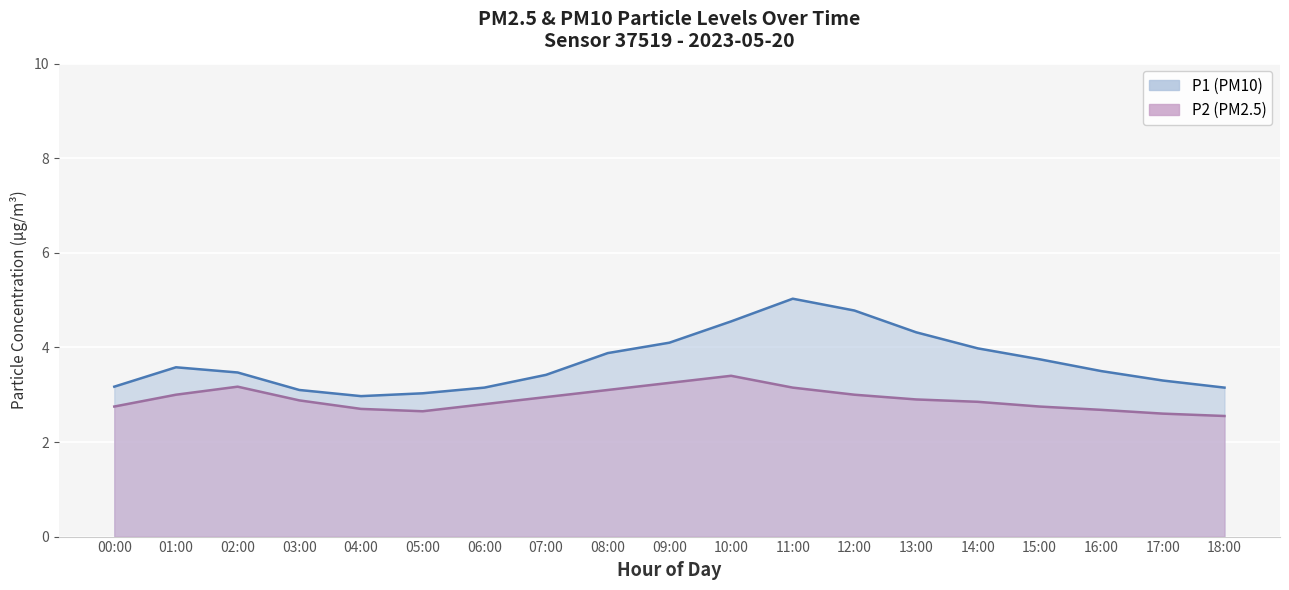

What position from the right is 05:00?

14